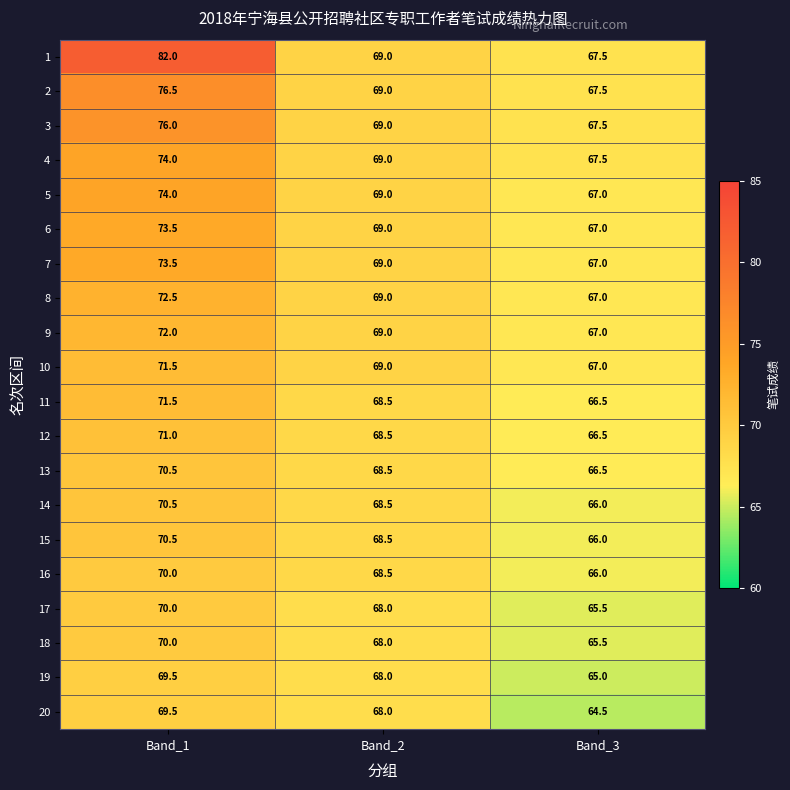

What is the total value across all series at Band_2?

1373.0